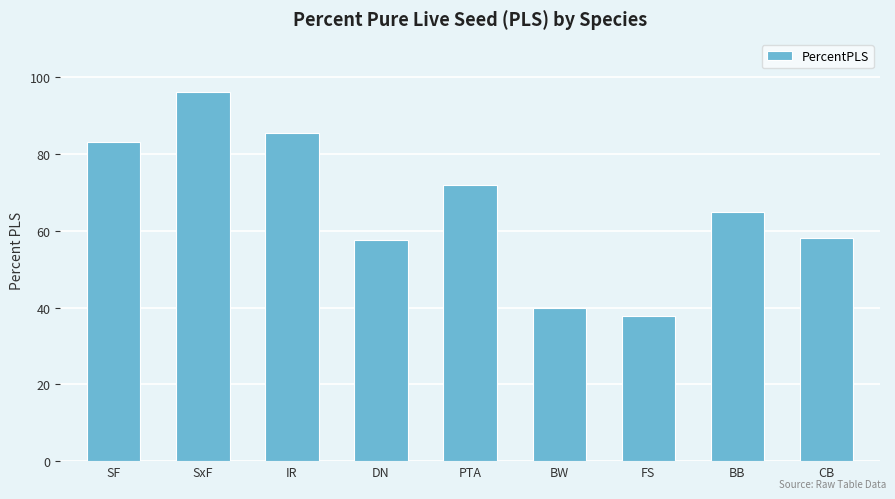

What is the sum of all values?

595.1